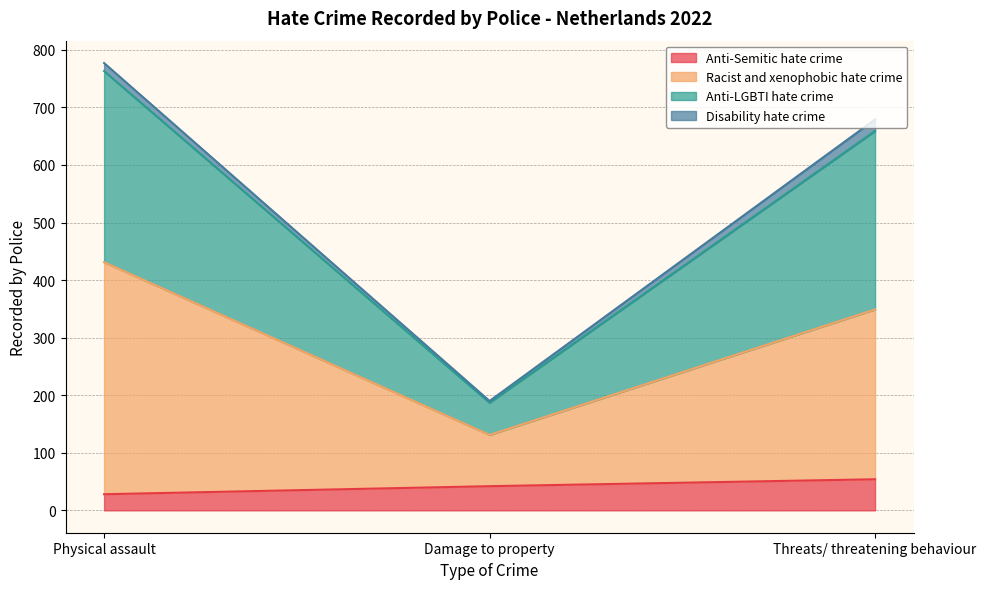

Is it true that Anti-Semitic hate crime equals 83 at Threats/ threatening behaviour?

False